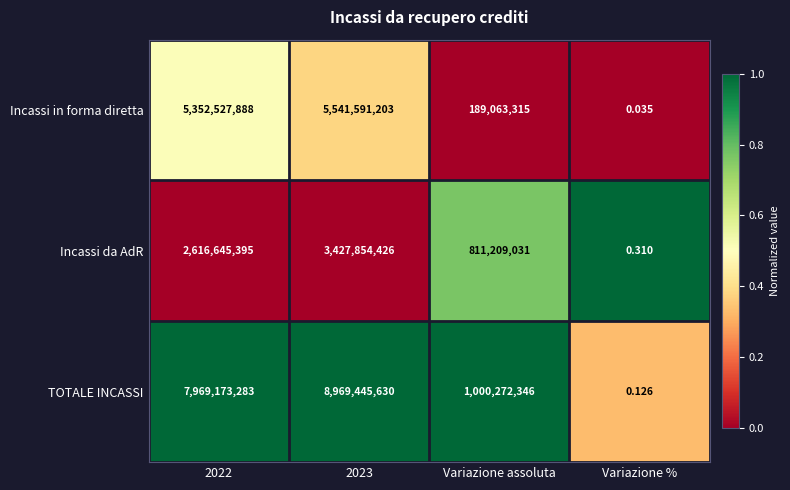

At how many categories does at least one series exceed 0?

4